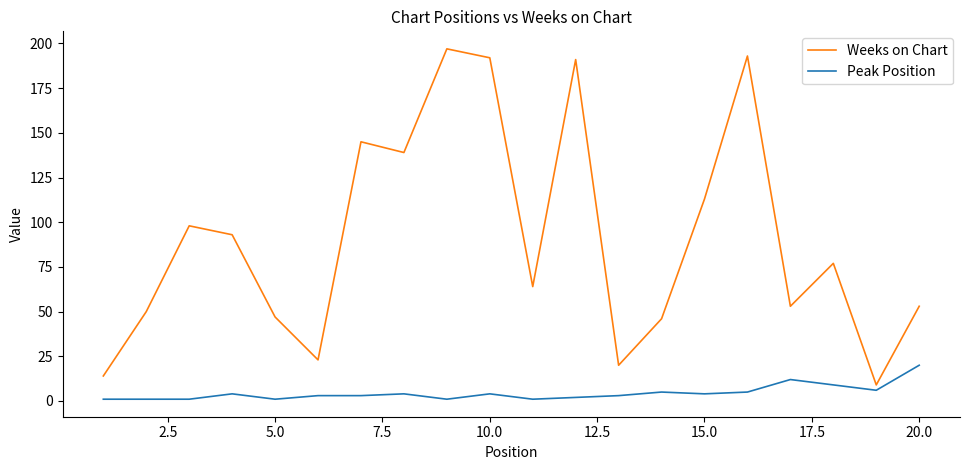

What is the difference between the maximum and minimum values in the Weeks on Chart series?

188